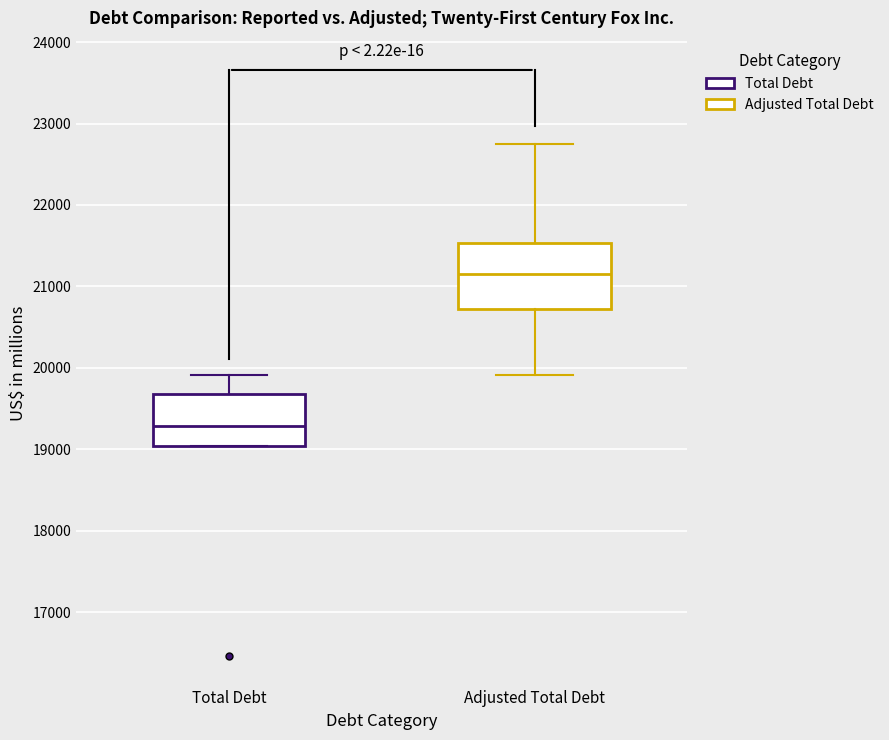

Which box has the lowest median line?

Total Debt